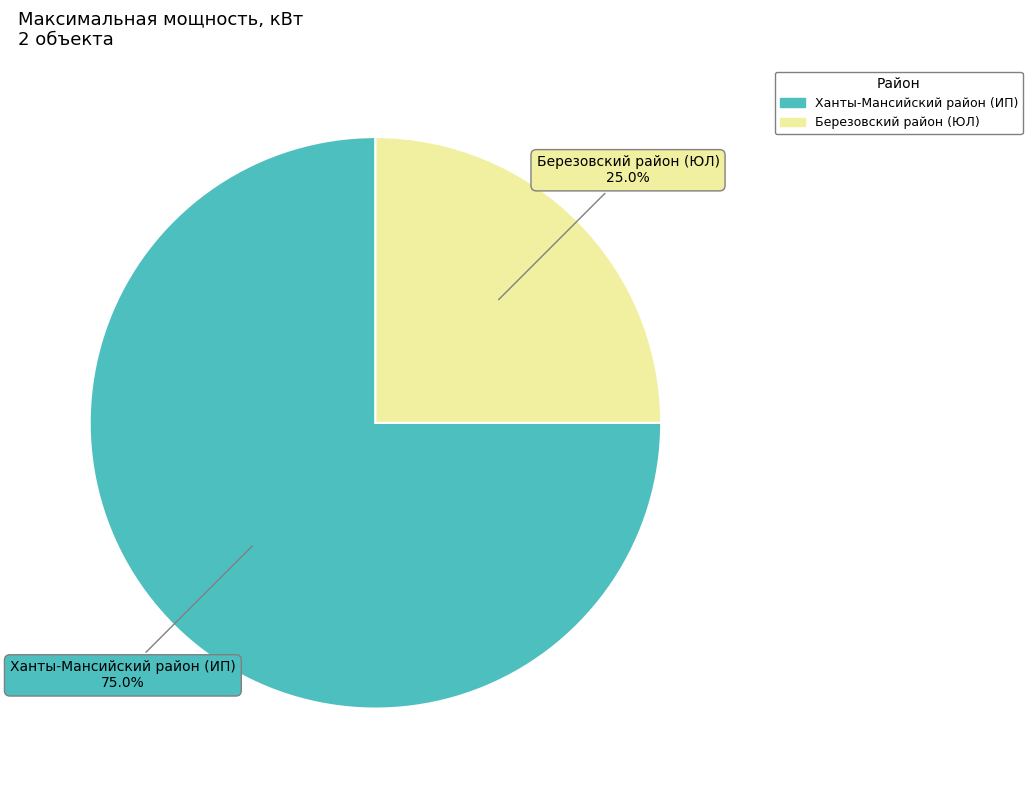

The Ханты-Мансийский район (ИП) slice represents 75% of the pie. True or false?

True